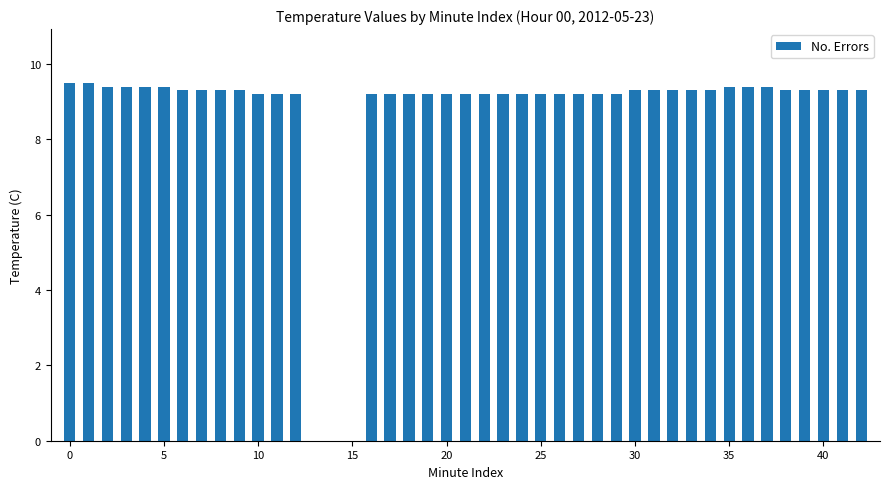

What is the smallest value displayed?

9.2